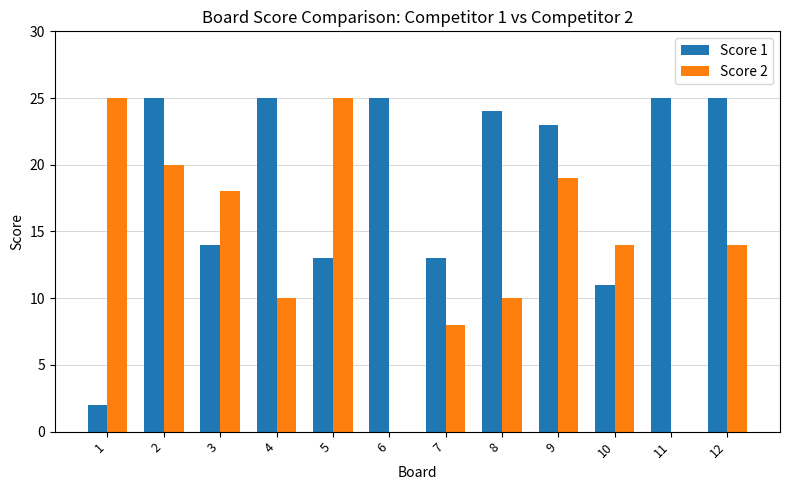

How many data points does each series have?

12